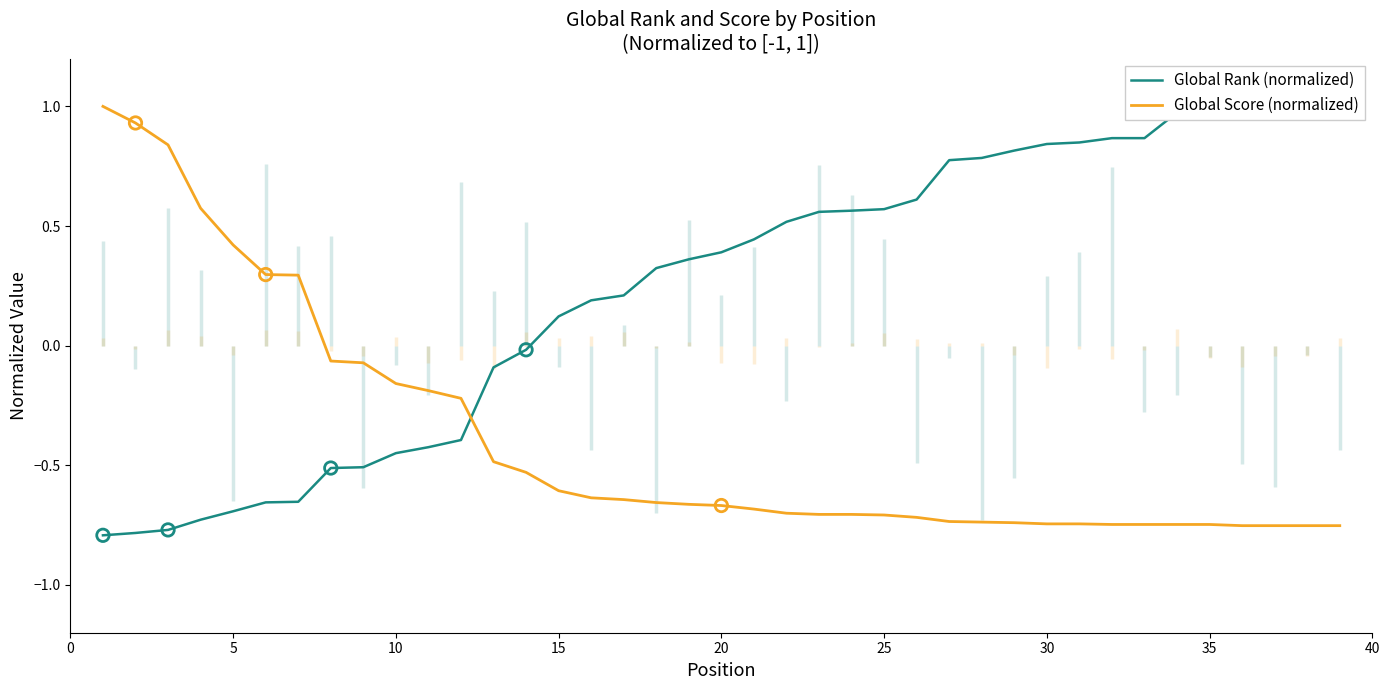

True or false: Global Score (normalized) has a value of -1.0 at 20.

False